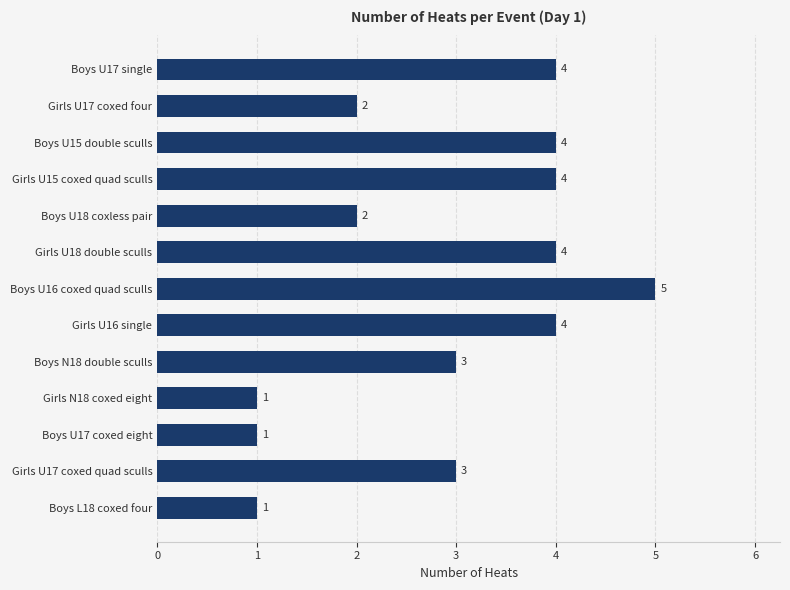

What is the change in value from Girls U18 double sculls to Boys U16 coxed quad sculls?

+1